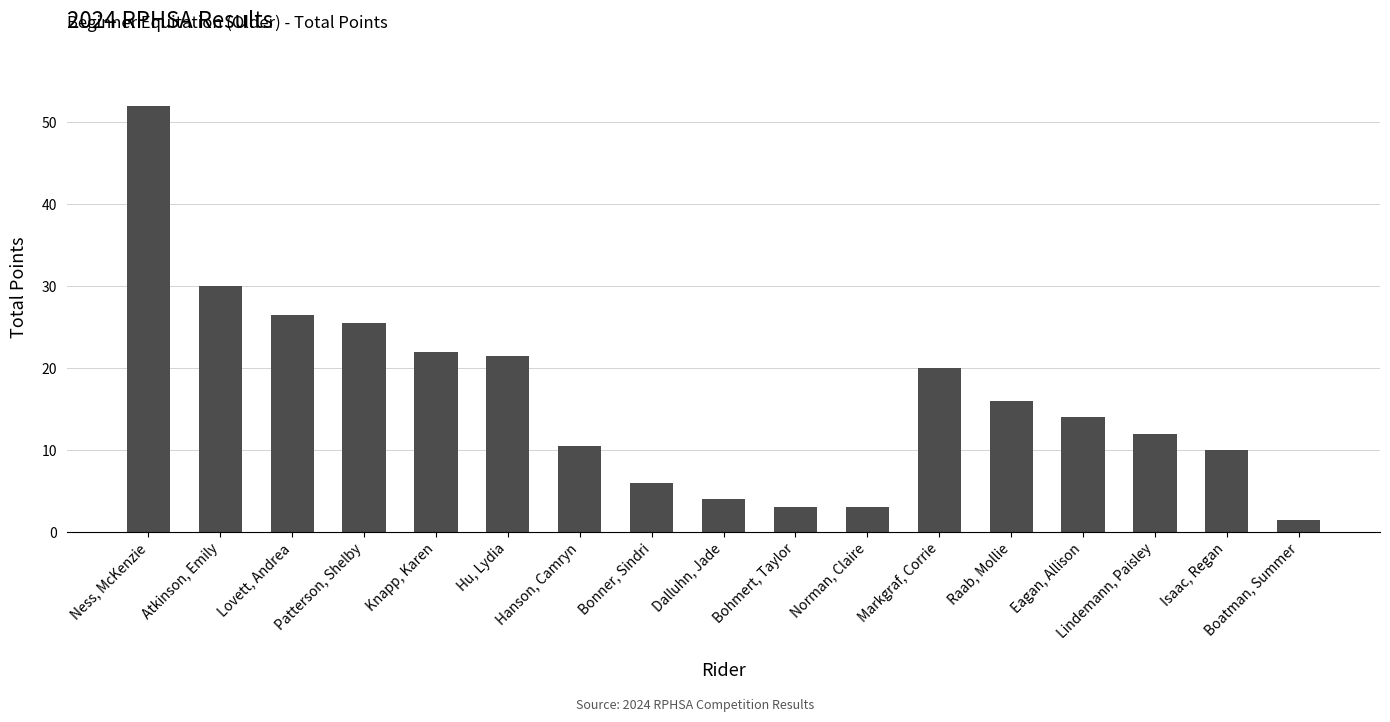

Where does the data first go above 14?

Ness, McKenzie